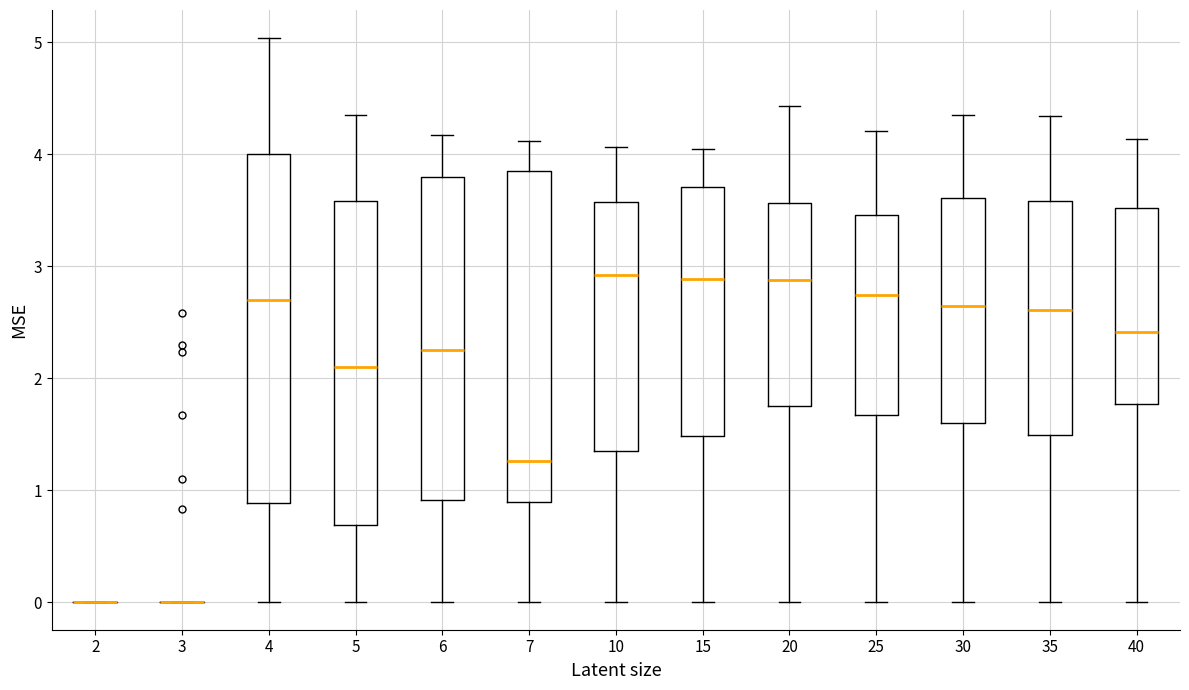

Reading left to right, transcribe this box plot: for each box, give where its median line is, the range the box spans, and where its two whiskers end, as read against the y-axis. The values are not printed on the chart, so give them approximately, as read against the axis.

2: box collapsed to a line at 0.0, whiskers 0.0 to 0.0
3: box collapsed to a line at 0.0, whiskers 0.0 to 0.0
4: median 2.7, box 0.9 to 4.0, whiskers 0.0 to 5.0
5: median 2.1, box 0.7 to 3.6, whiskers 0.0 to 4.4
6: median 2.3, box 0.9 to 3.8, whiskers 0.0 to 4.2
7: median 1.3, box 0.9 to 3.9, whiskers 0.0 to 4.1
10: median 2.9, box 1.3 to 3.6, whiskers 0.0 to 4.1
15: median 2.9, box 1.5 to 3.7, whiskers 0.0 to 4.0
20: median 2.9, box 1.7 to 3.6, whiskers 0.0 to 4.4
25: median 2.7, box 1.7 to 3.5, whiskers 0.0 to 4.2
30: median 2.6, box 1.6 to 3.6, whiskers 0.0 to 4.4
35: median 2.6, box 1.5 to 3.6, whiskers 0.0 to 4.3
40: median 2.4, box 1.8 to 3.5, whiskers 0.0 to 4.1